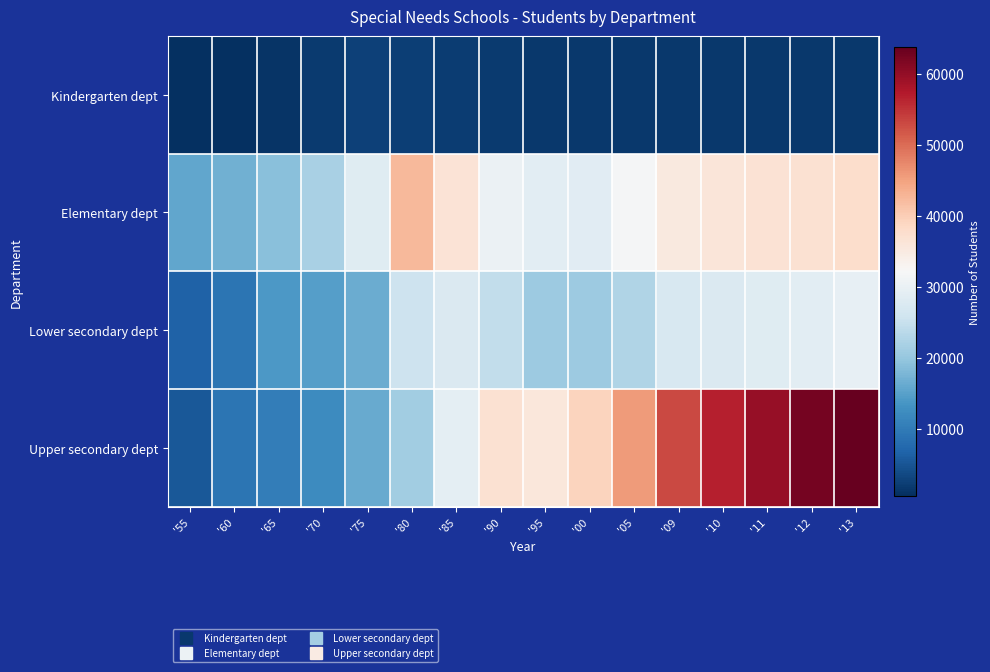

At which category does the chart reach its minimum across all series?

'55